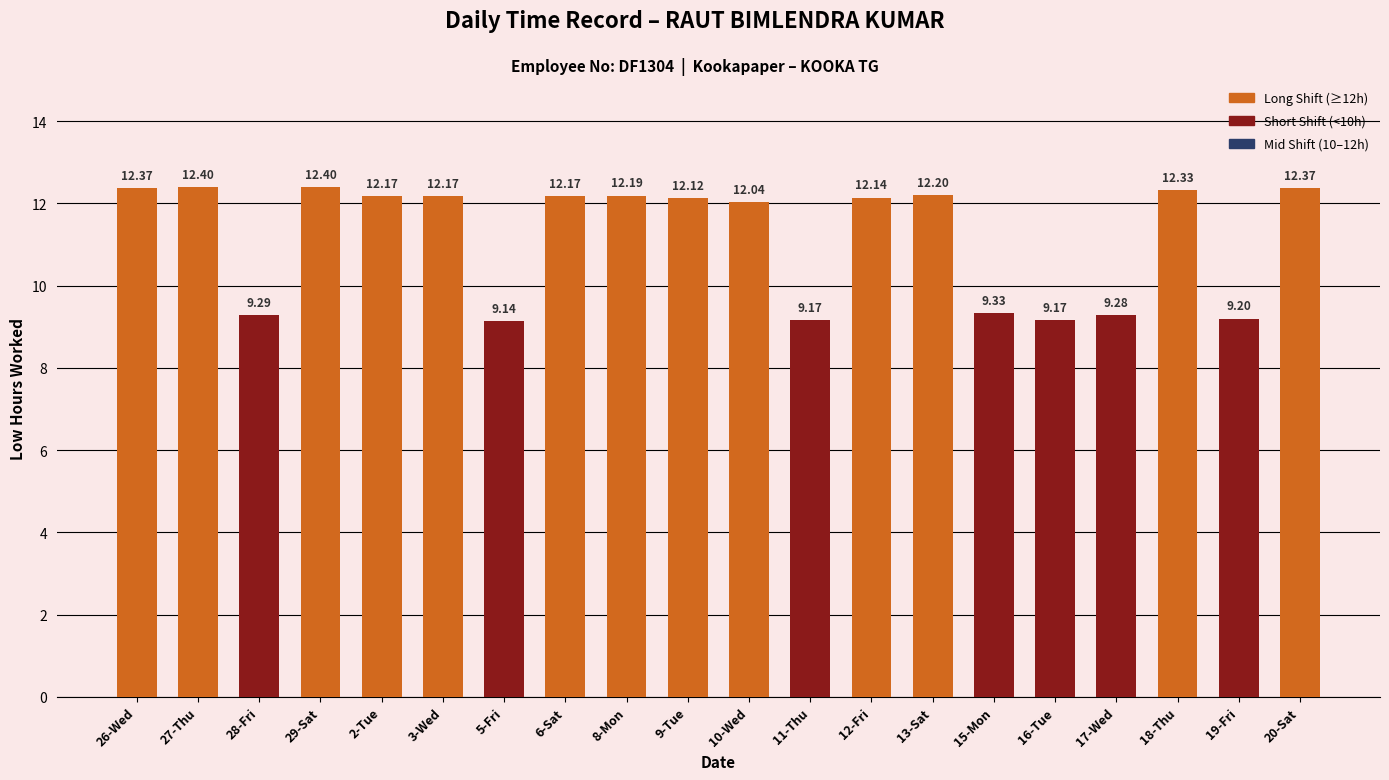

What is the ratio of the value at 11-Thu to the value at 5-Fri?

1.0